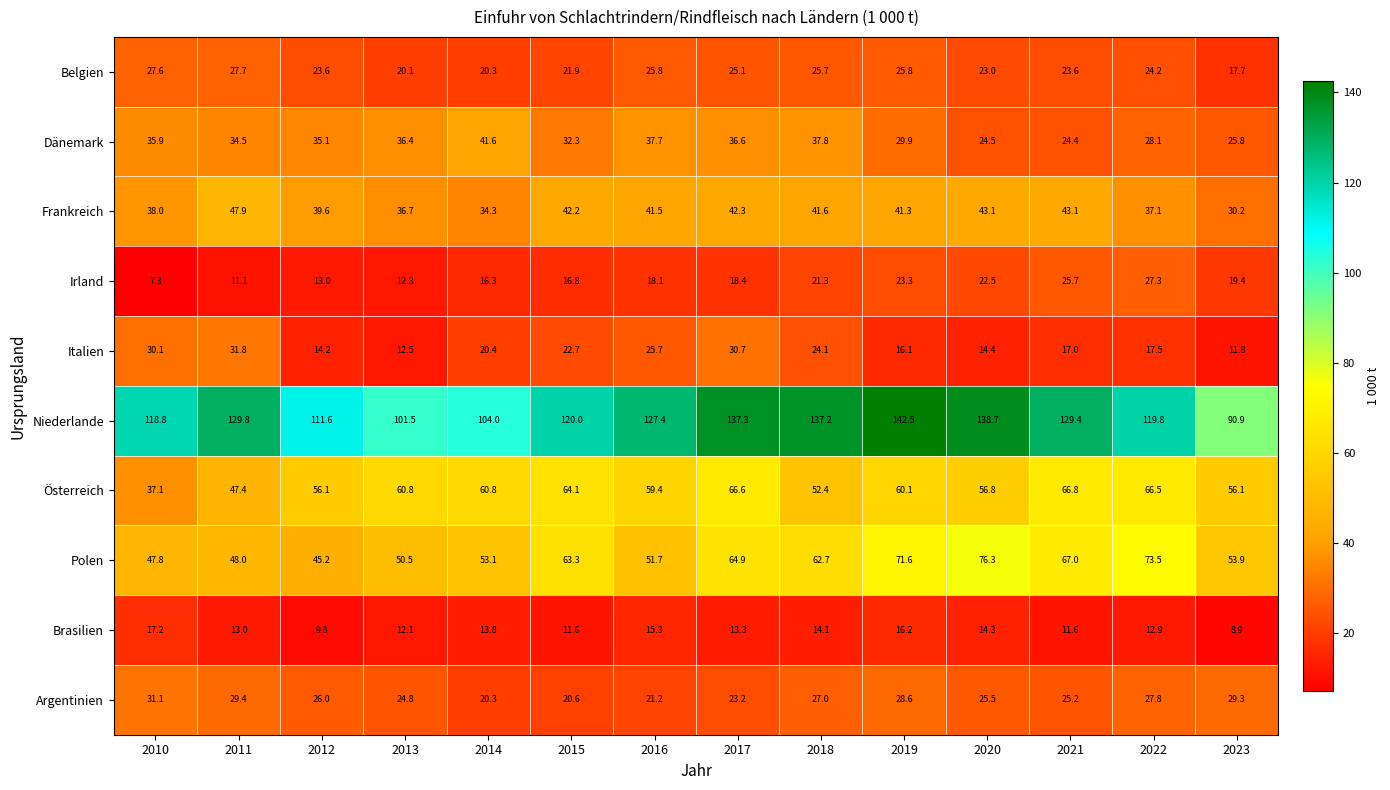

At which category does the chart reach its peak across all series?

2019